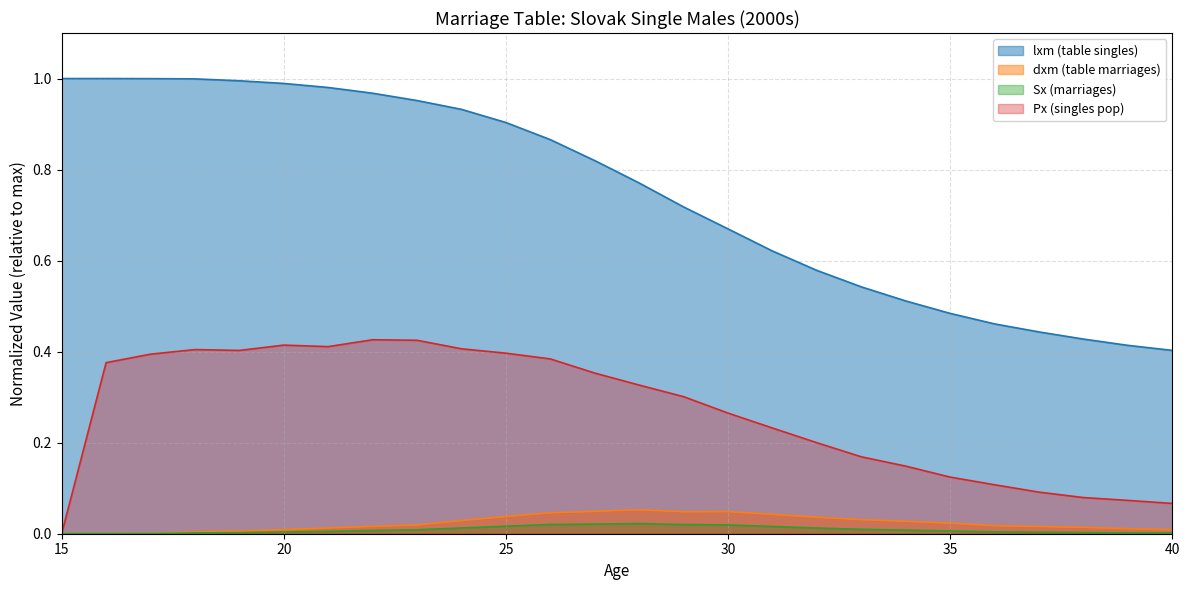

How many distinct data groups are displayed?

4